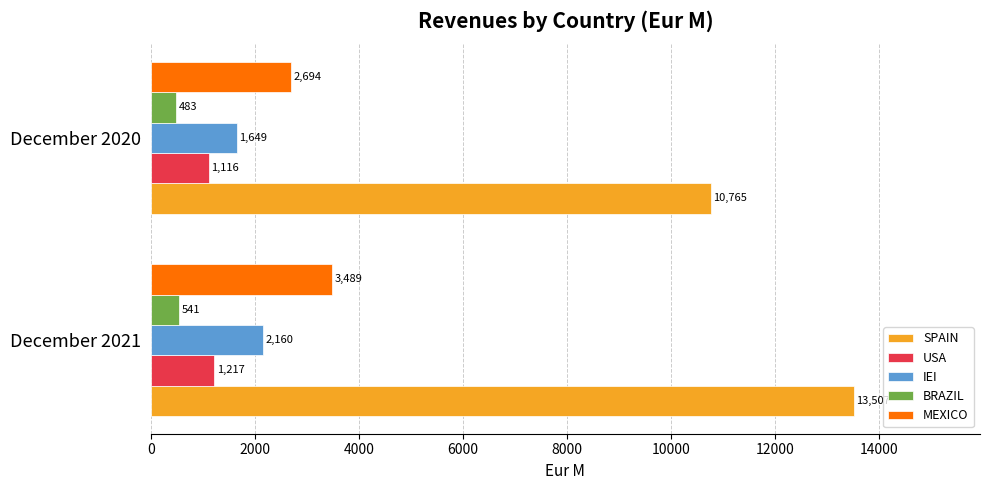

What is the average value of the MEXICO series?

3091.7